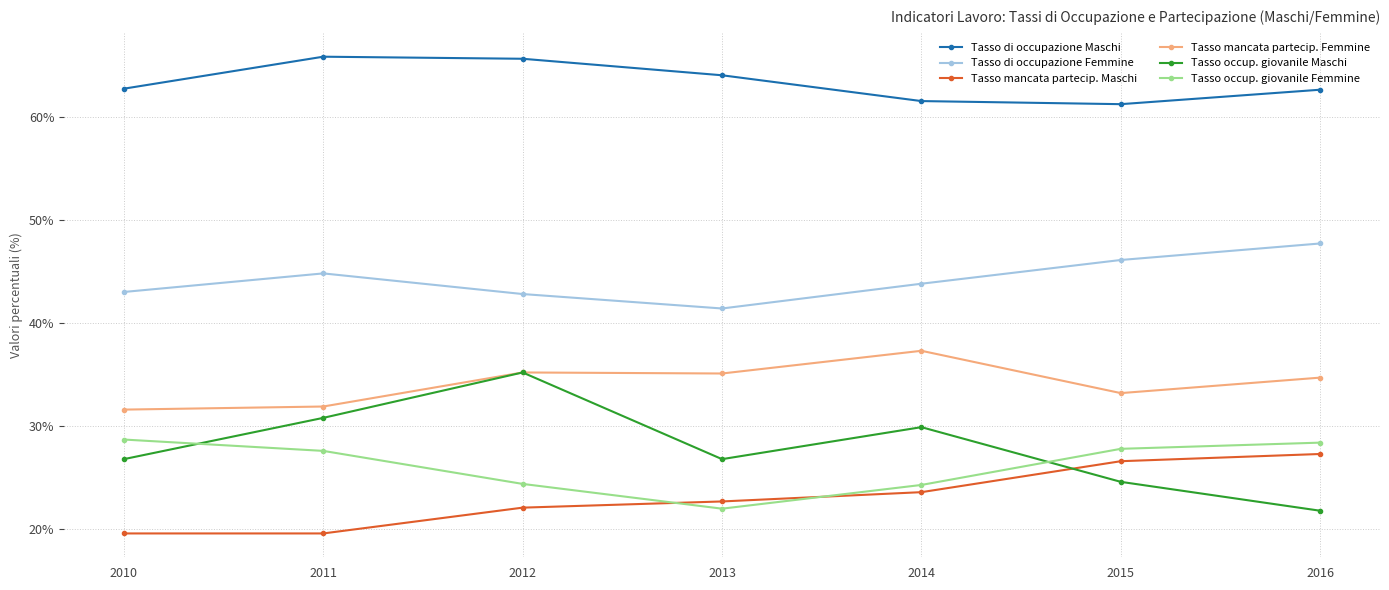

At which label does Tasso occup. giovanile Maschi first exceed 26?

2010